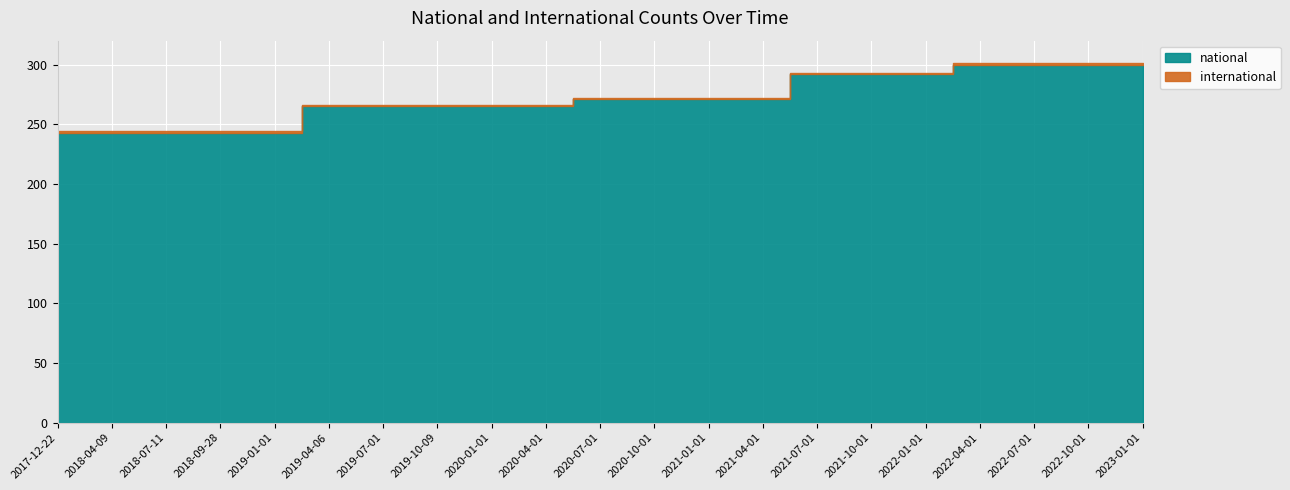

At which label does national first exceed 271?

2021-07-01